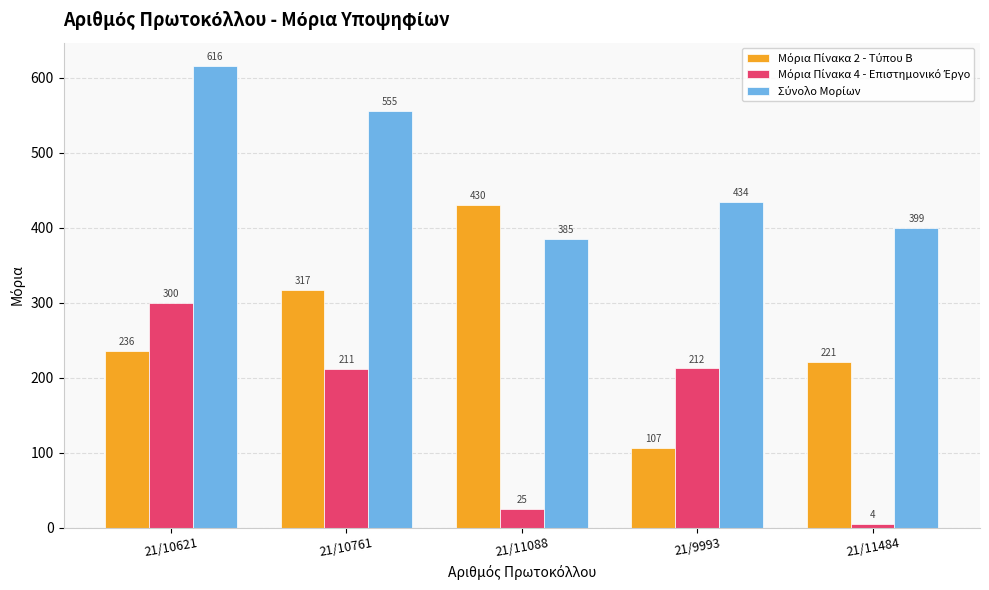

Which category has the lowest value across all series?

21/11484